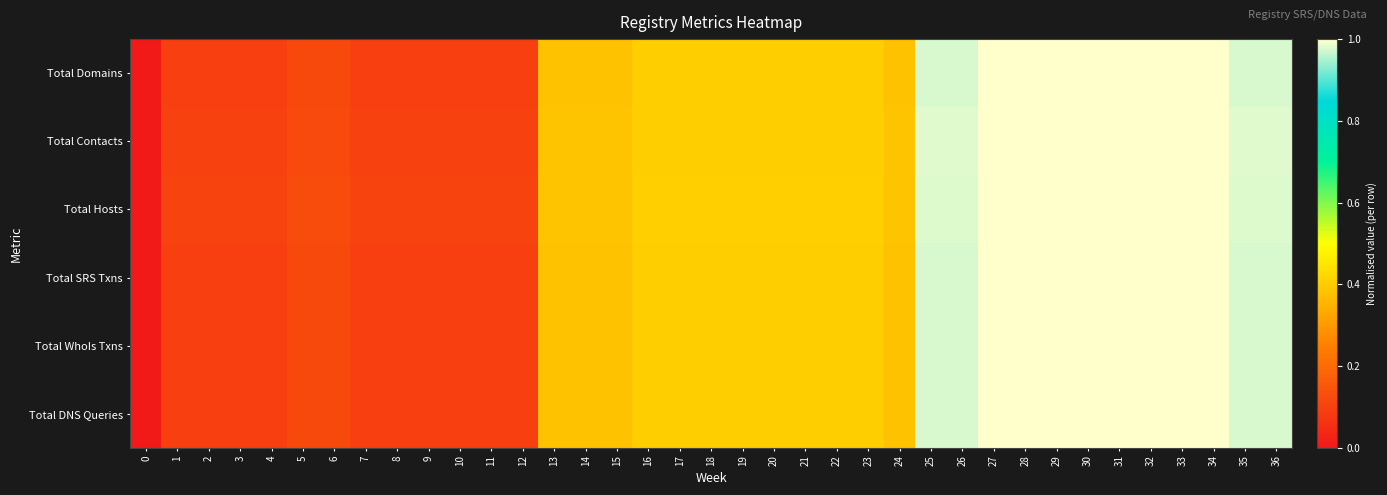

Between 5 and 14, which is larger?

14